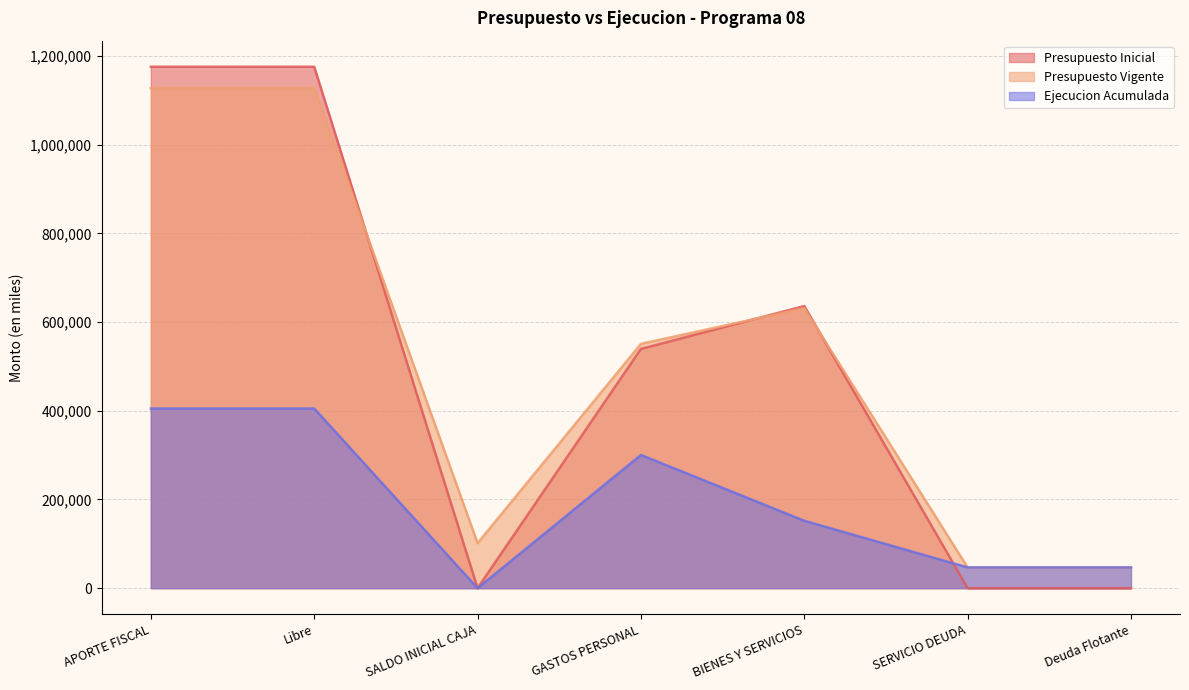

At which category does Ejecucion Acumulada reach its first local peak?

GASTOS PERSONAL